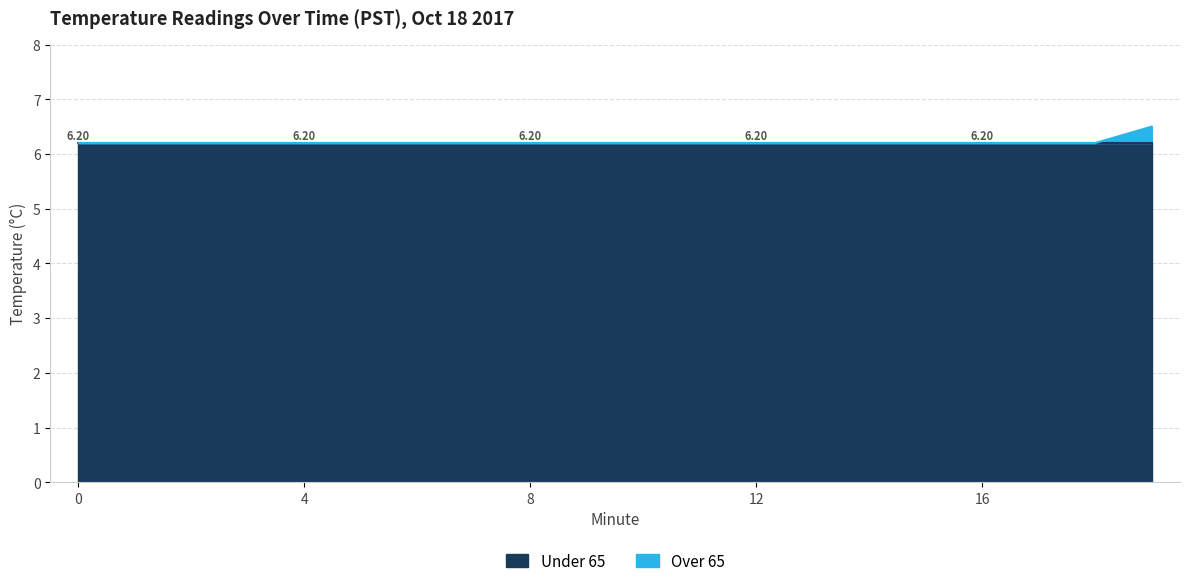

What is the value of the 16th point from the left?

6.2